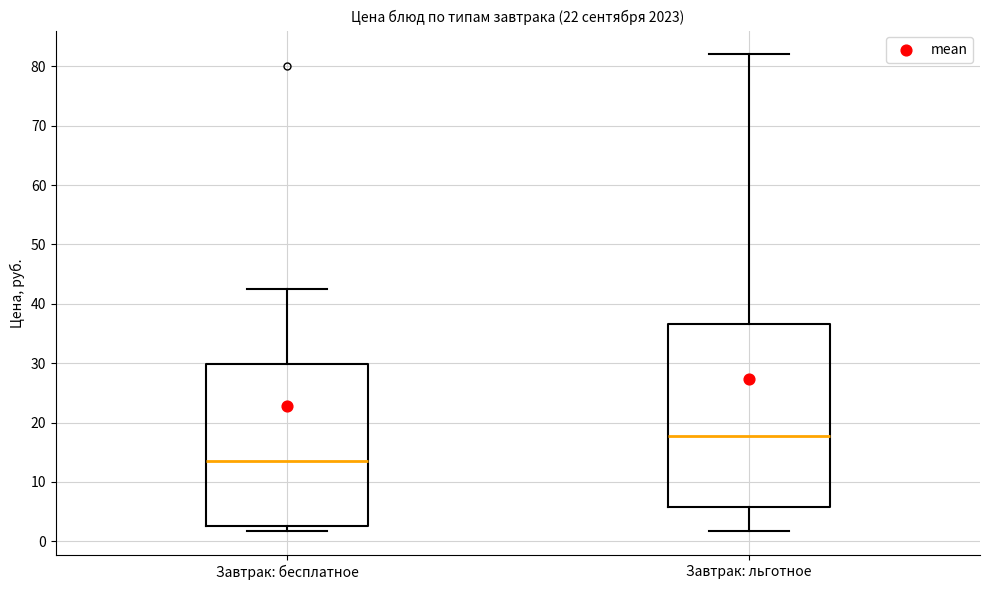

Which box has the highest median line?

Завтрак: льготное